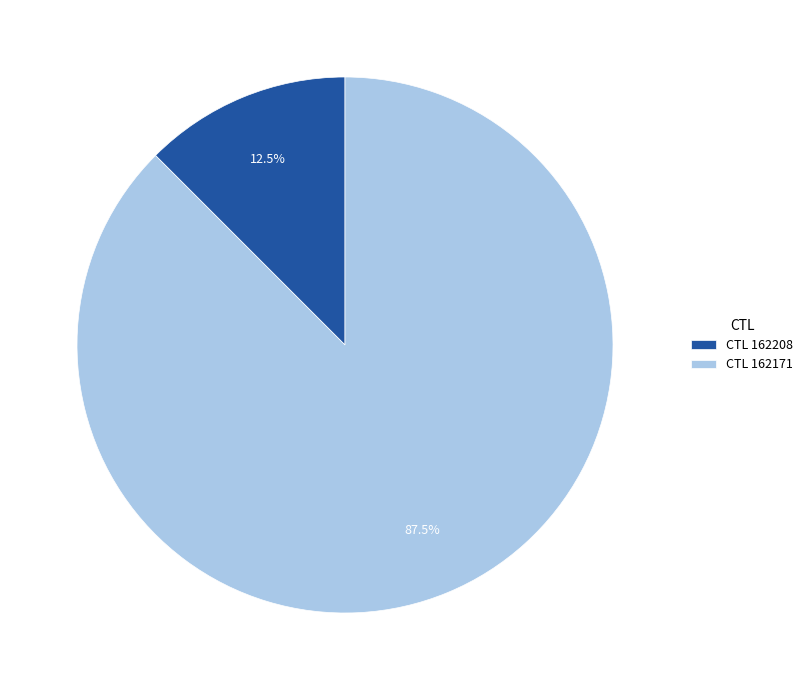

To the nearest percent, what is the difference between the largest and smallest slice percentages?

75%